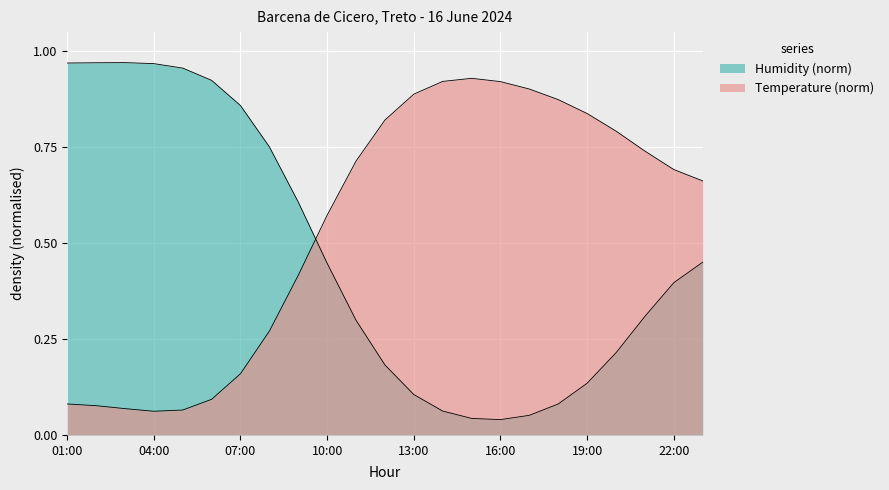

Count the number of categories in the chart.

23